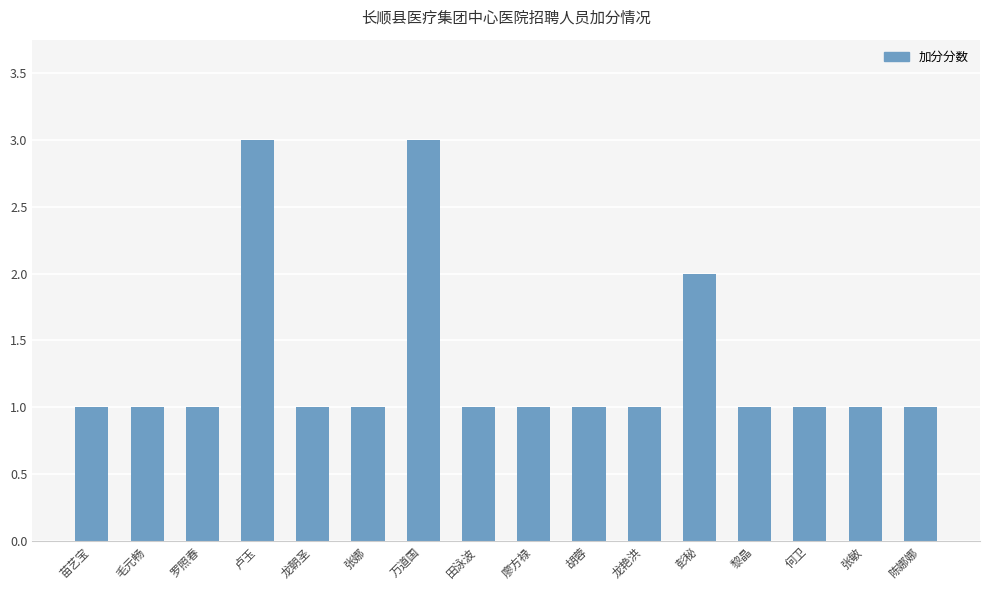

At which label is the value closest to 2?

彭秘